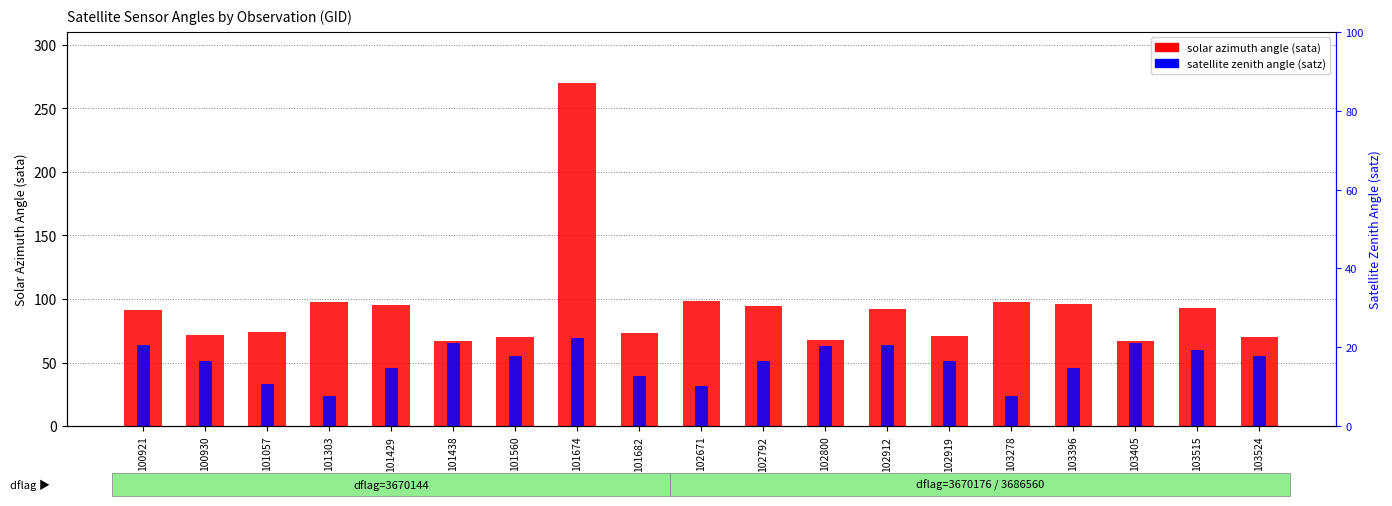

What is the difference between the highest and lowest values at 101682?

33.7